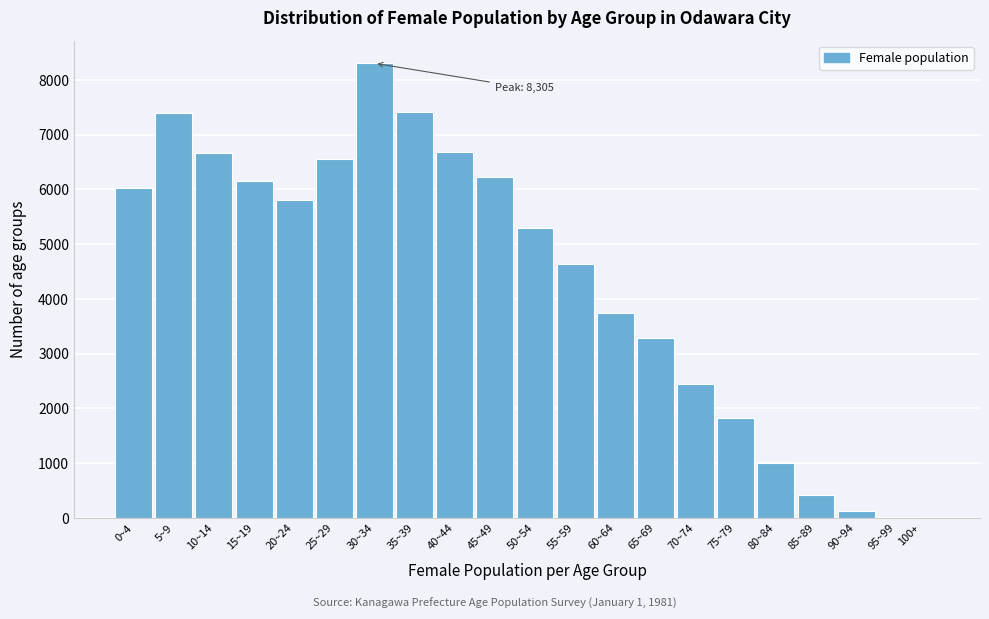

What is the ratio of the value at 0~4 to the value at 55~59?

1.3